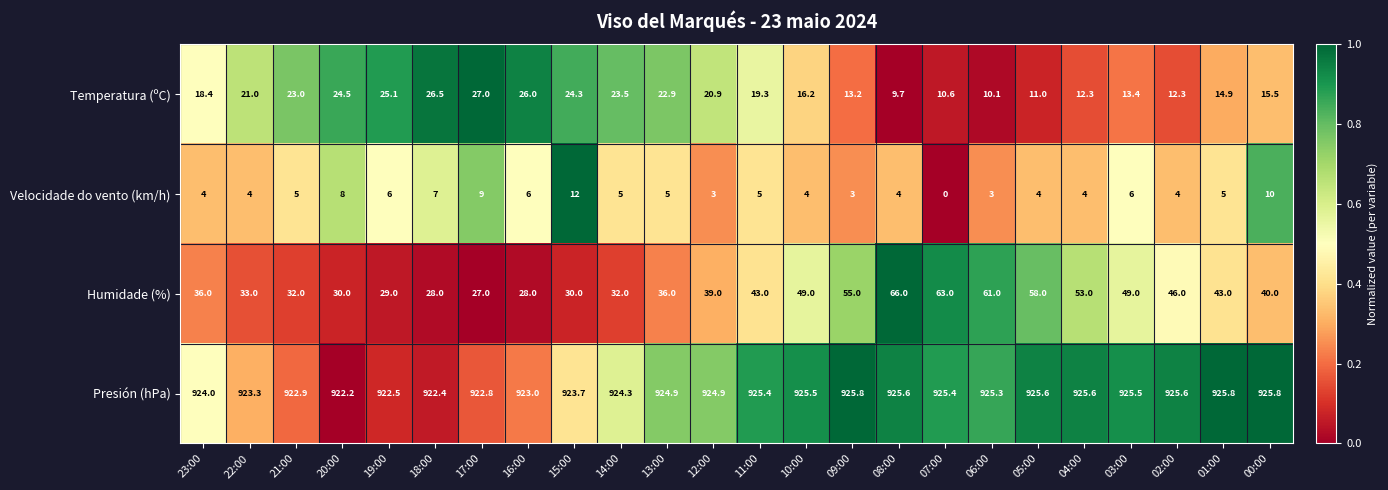

At which label does Temperatura (ºC) reach its minimum?

08:00